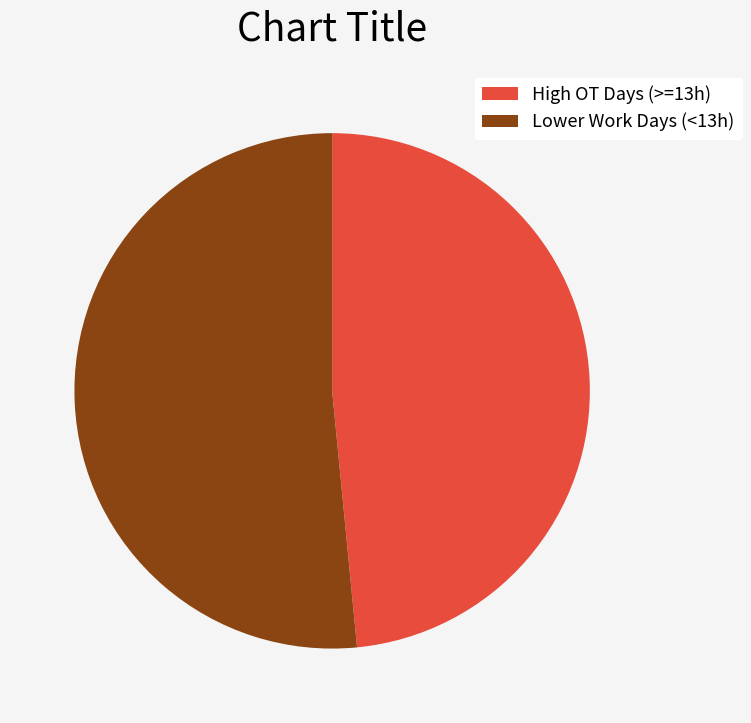

True or false: High OT Days (>=13h) accounts for 48% of the total.

True